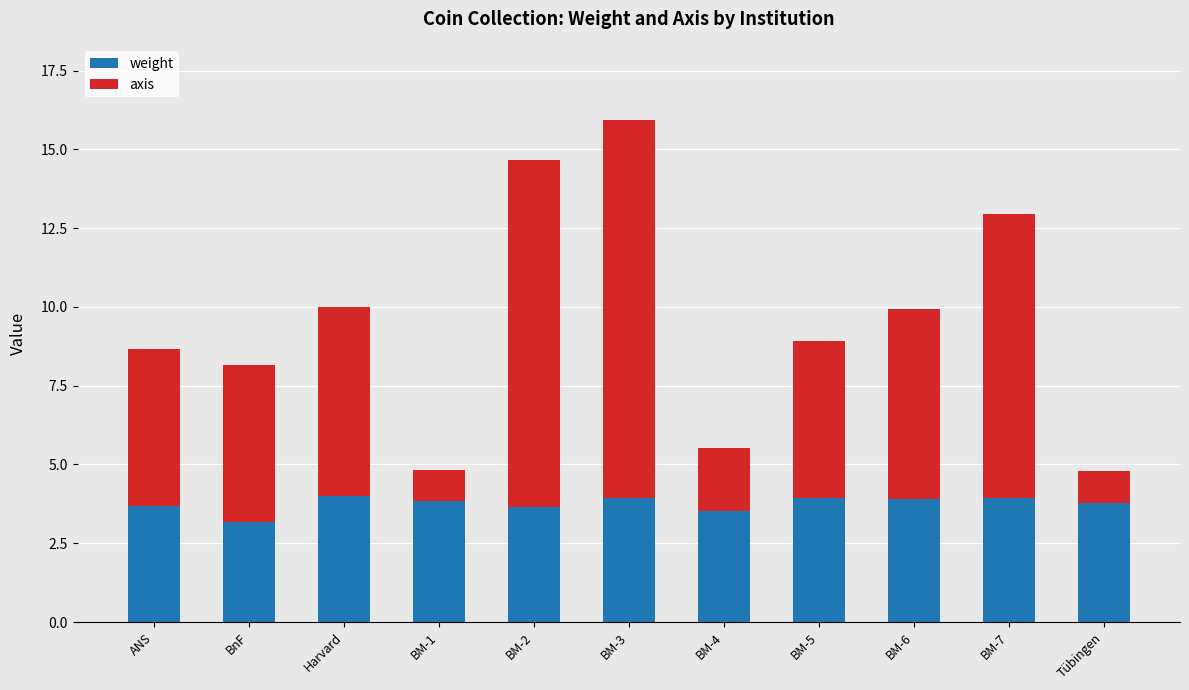

What is the total value across all series at BnF?

8.2